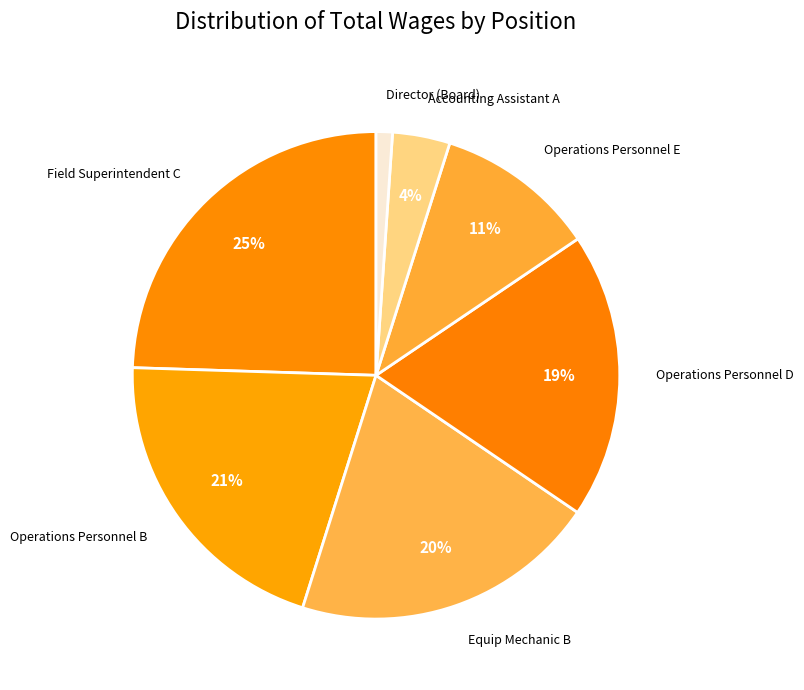

True or false: Operations Personnel B accounts for 21% of the total.

True